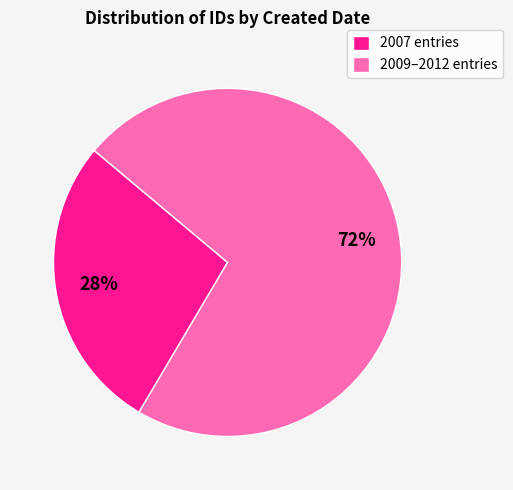

To the nearest percent, what is the average slice percentage?

50%